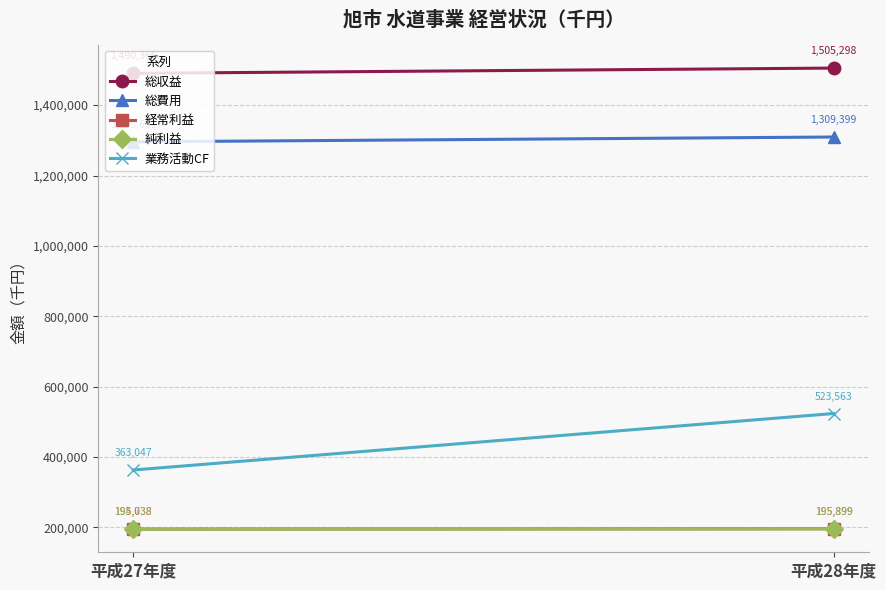

How many lines are shown in the chart?

5